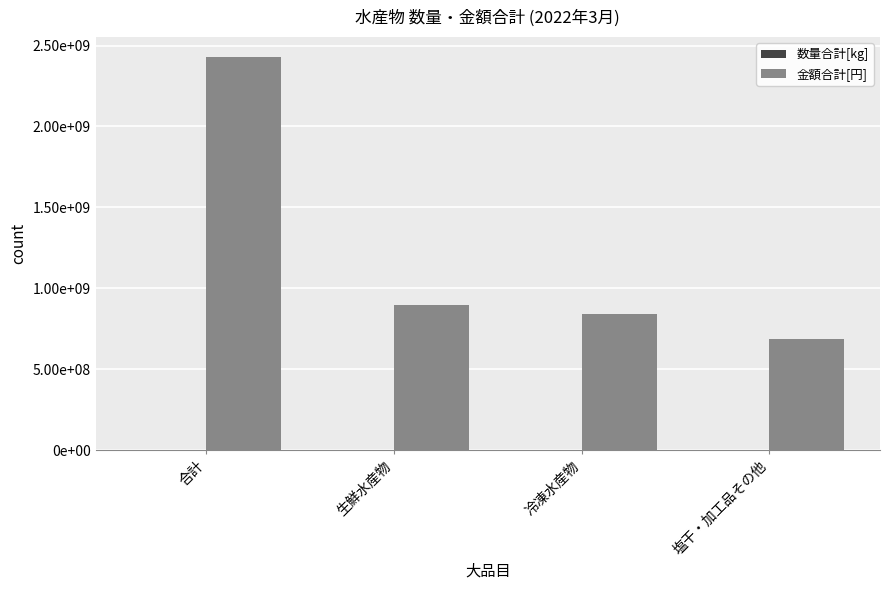

Which series has the largest range (max minus min)?

金額合計[円]